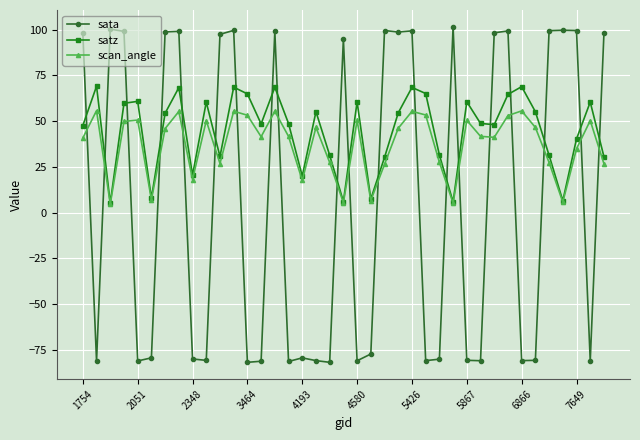

What is the smallest value displayed?

-81.7